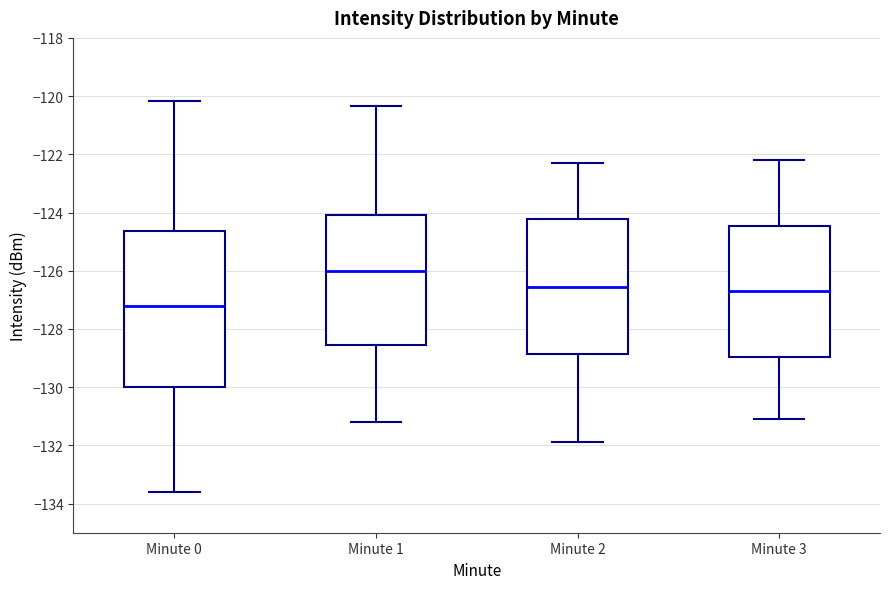

Which box's median line is the highest?

Minute 1